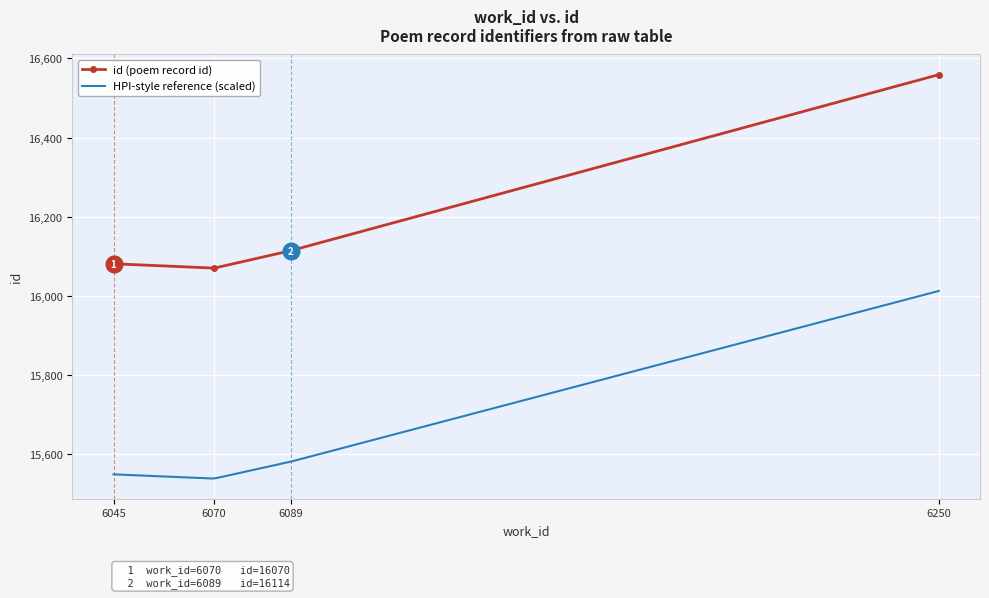

The chart shows a value of 28975 at 6089. True or false?

False